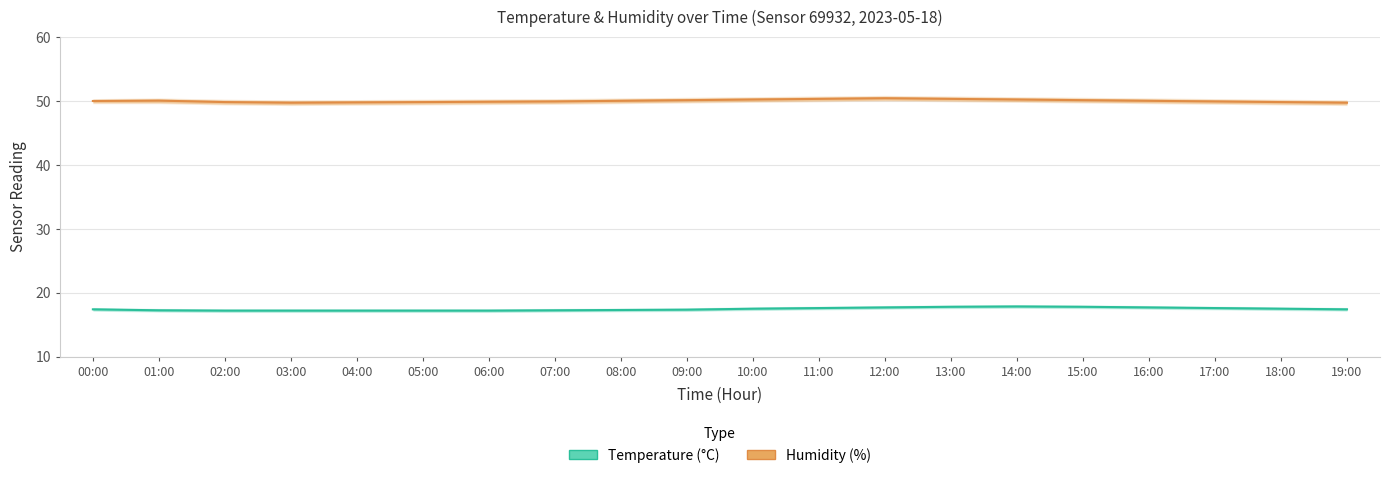

Which series changed the most between 11:00 and 13:00?

Temperature (°C)